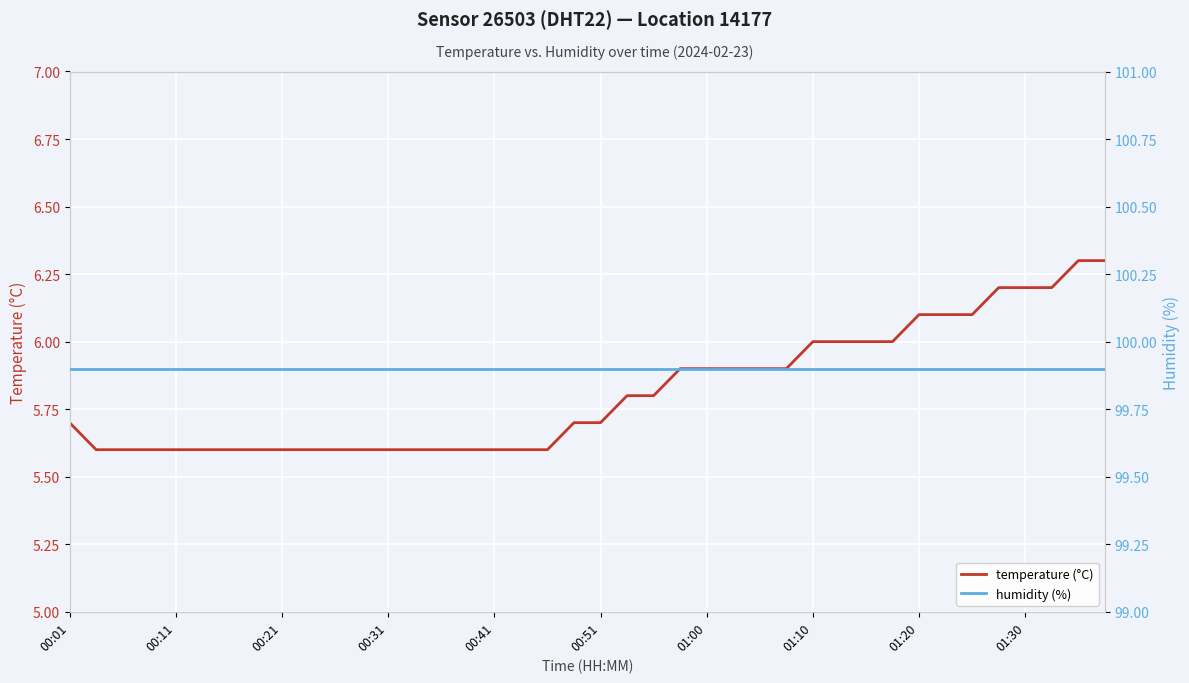

What is the minimum value for temperature (°C)?

5.6